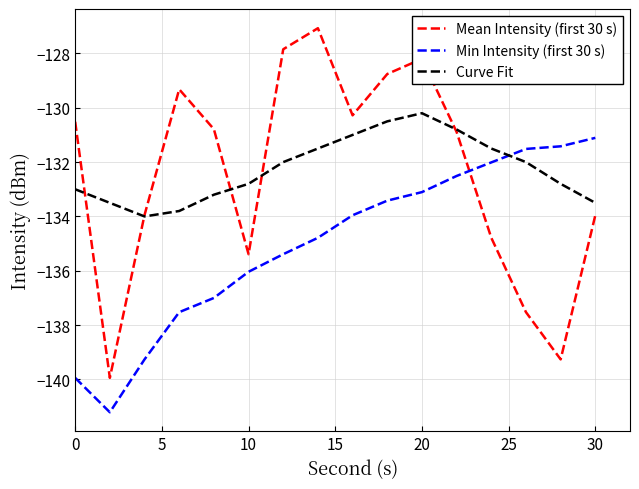

How many intersections are there between Min Intensity (first 30 s) and Curve Fit?

1